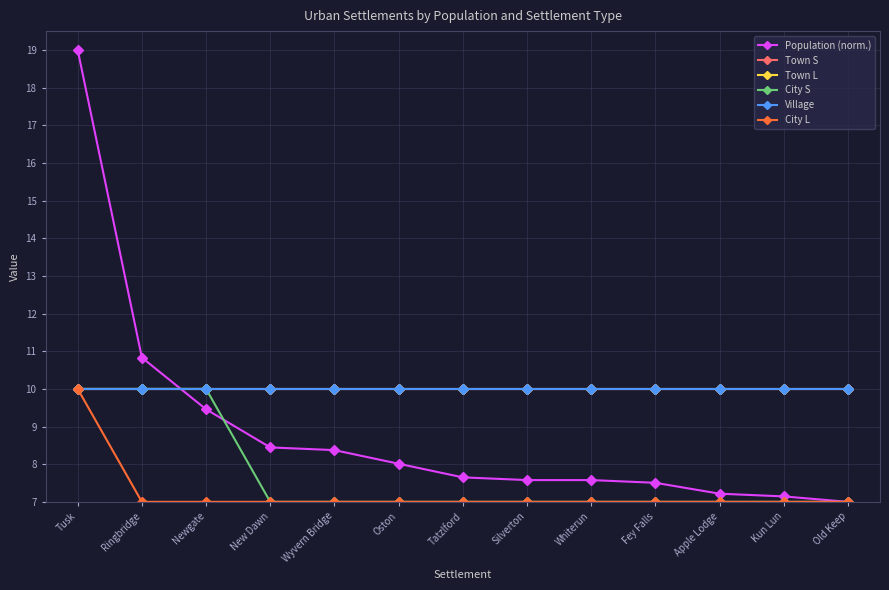

List the labels in order of City L value, largest first.

Tusk, Ringbridge, Newgate, New Dawn, Wyvern Bridge, Oston, Tatzlford, Silverton, Whiterun, Fey Falls, Apple Lodge, Kun Lun, Old Keep